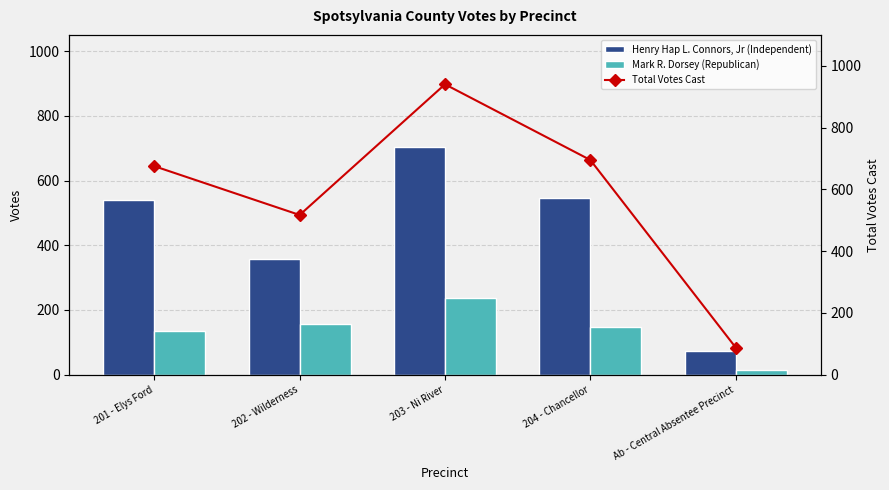

At 201 - Elys Ford, list the series in order from smallest to largest.

Mark R. Dorsey (Republican), Henry Hap L. Connors, Jr (Independent), Total Votes Cast